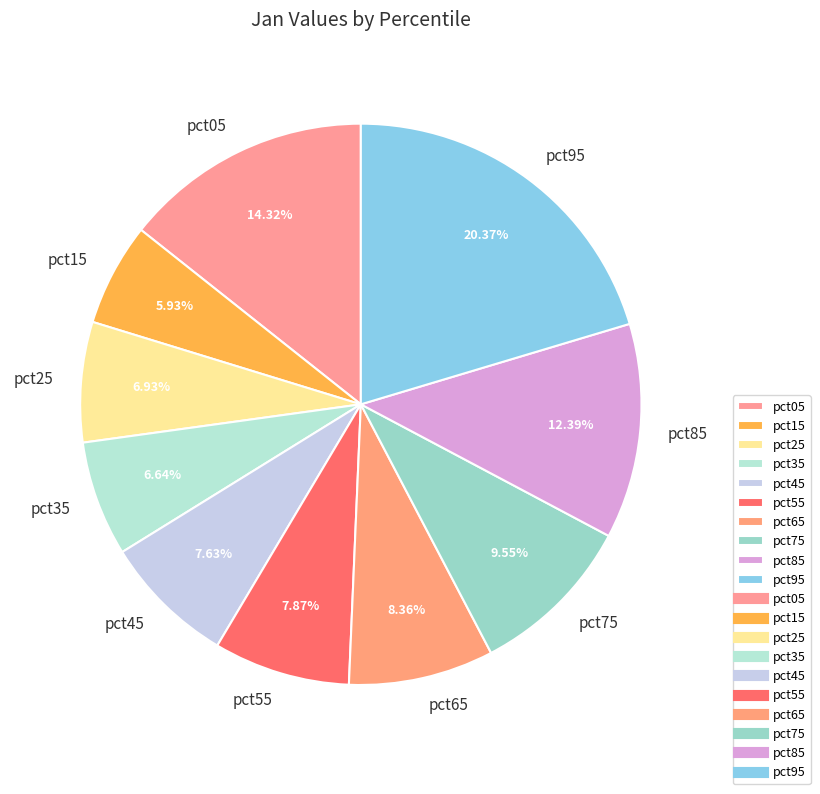

To the nearest percent, what is the average slice percentage?

10%